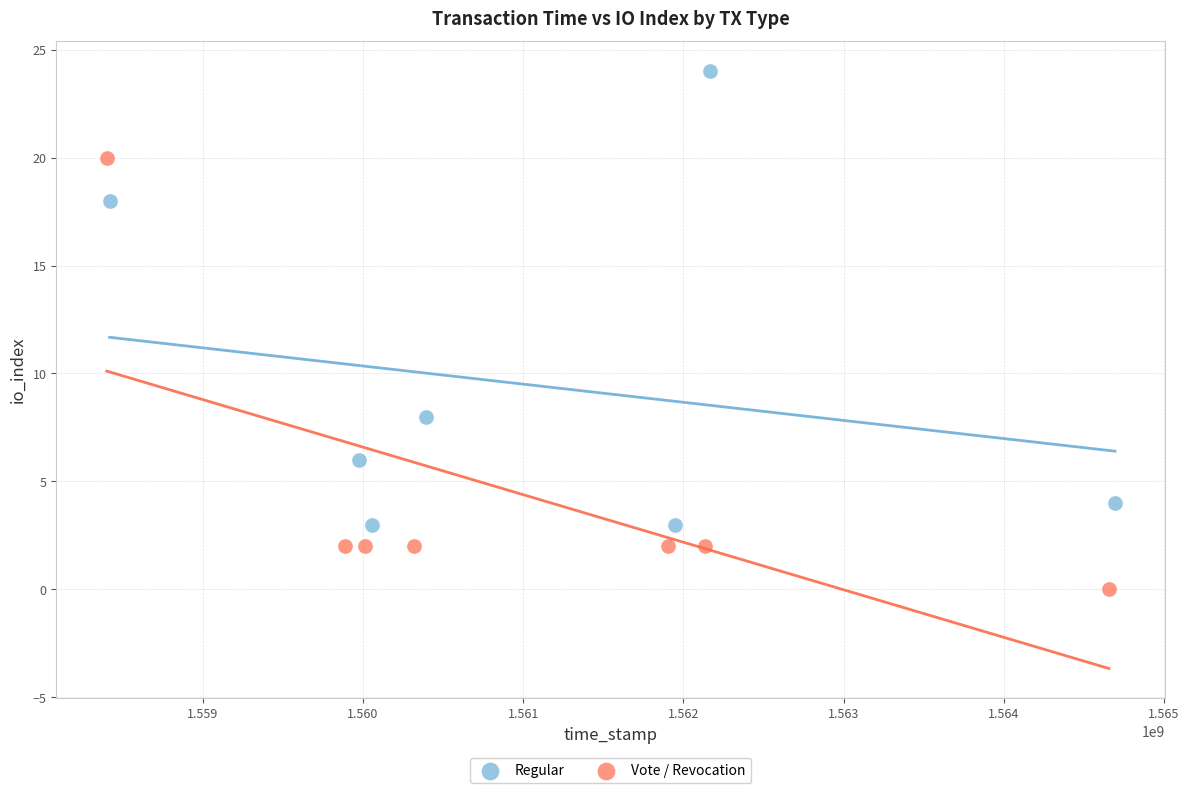

Which series has the largest Y range (max minus min)?

Regular